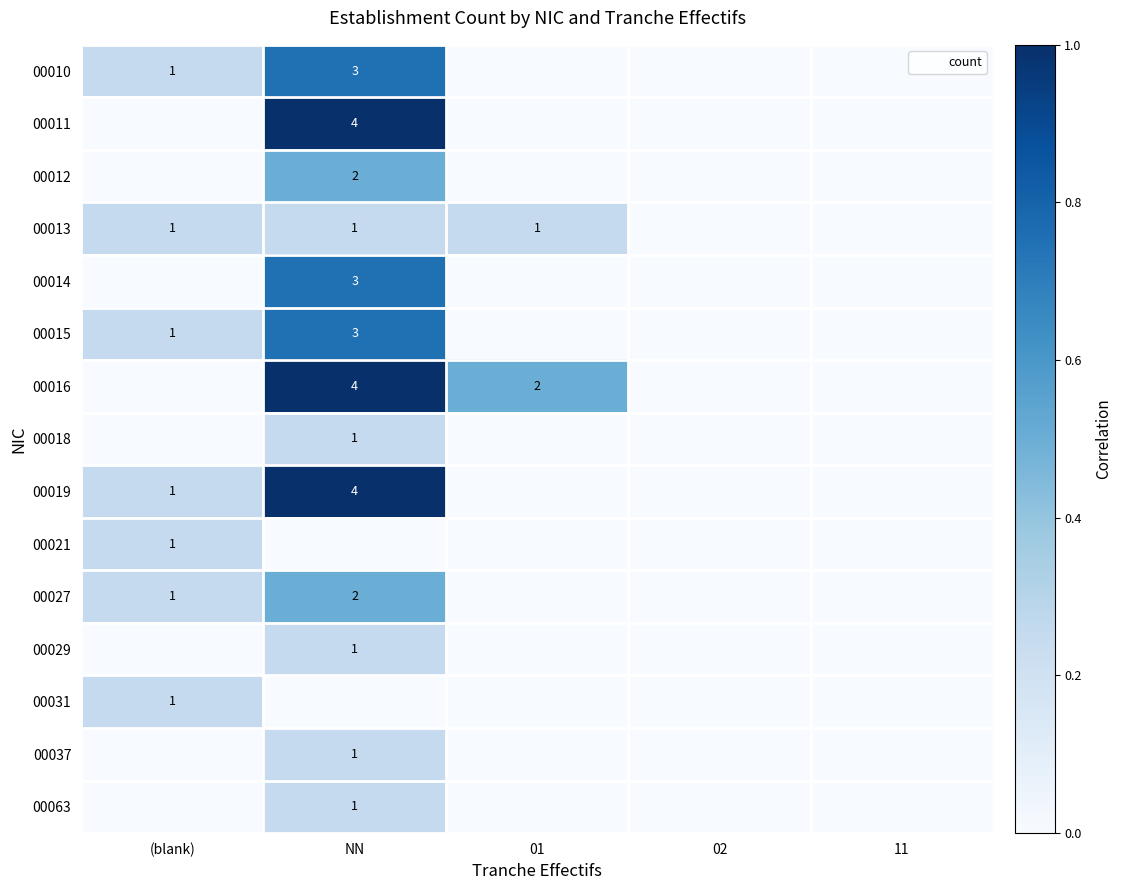

How many categories are shown in the chart?

5